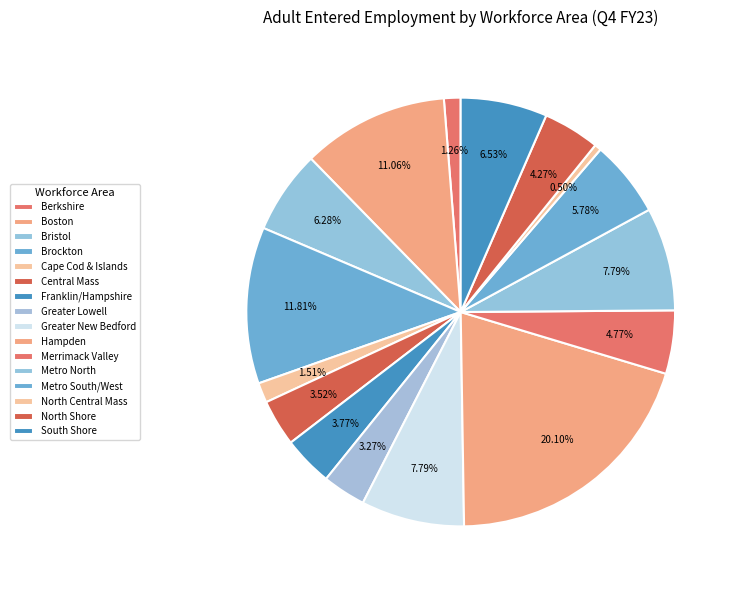

Combined, what portion of the pie is Central Mass and Greater New Bedford?

11.3%